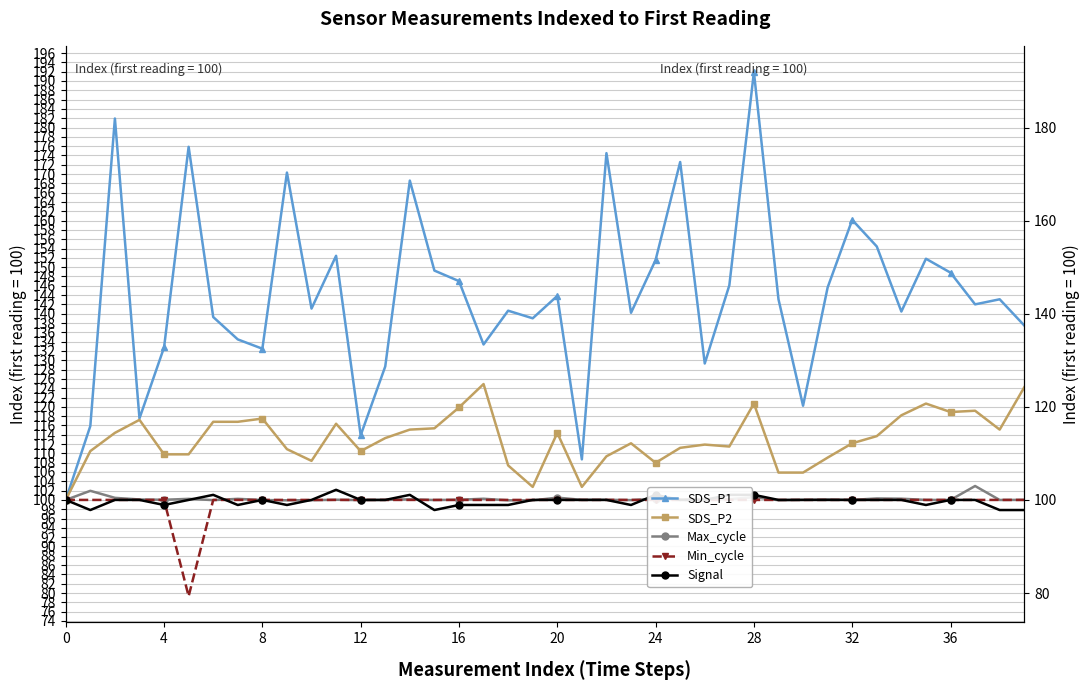

What is the difference between the SDS_P2 values at 13 and 31?

4.2